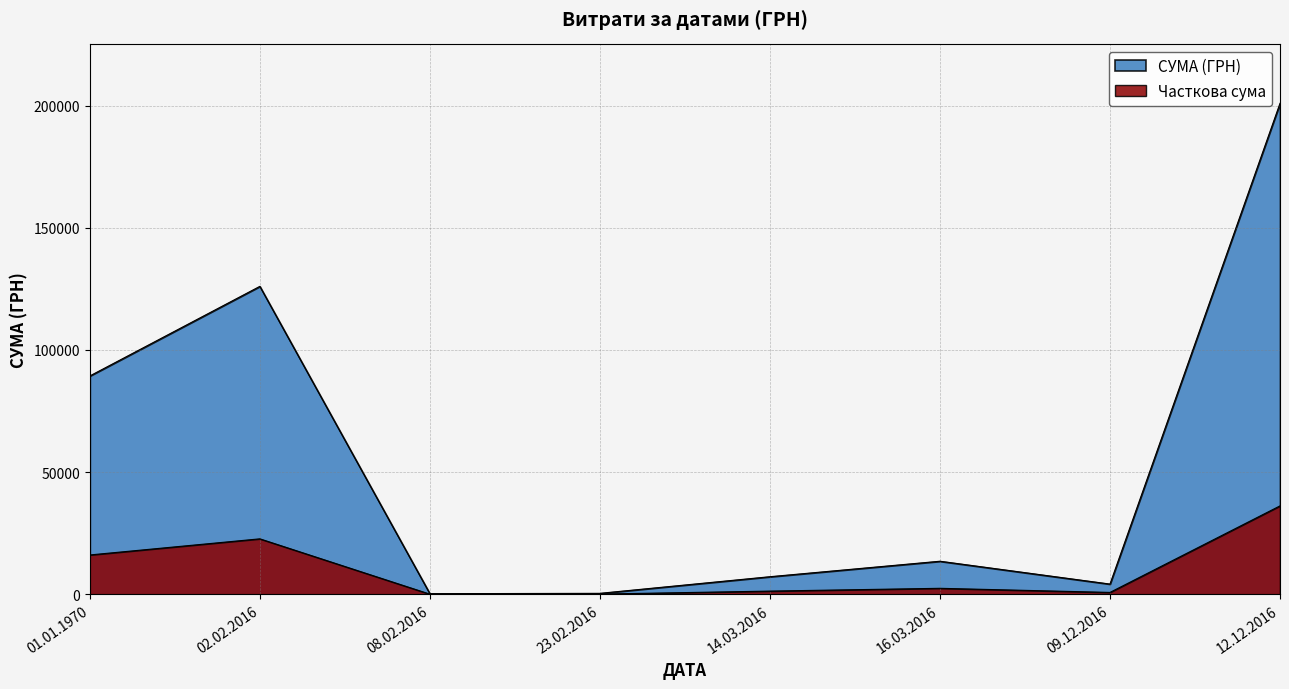

Where is the data nearest to the value 99601?

01.01.1970